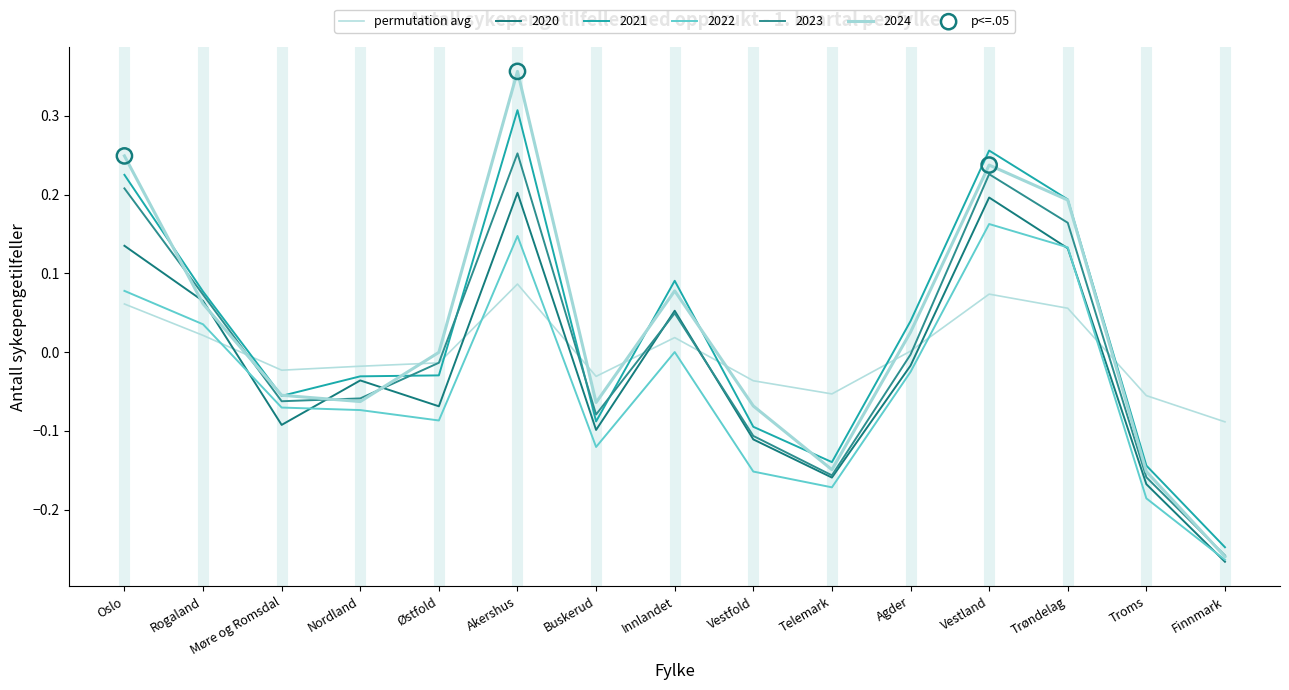

How many lines are shown in the chart?

6